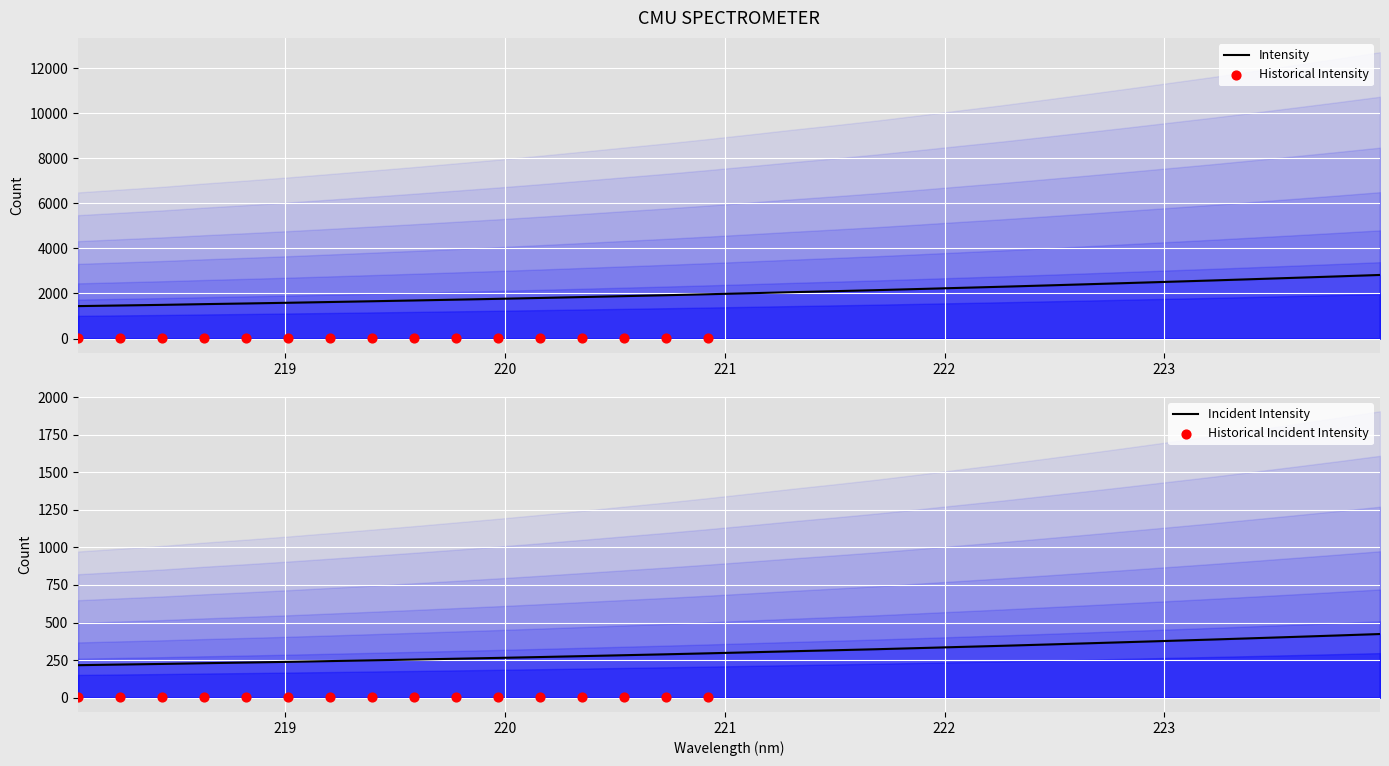

What is the change in value from 219.9712 to 223.5987?

+934.6